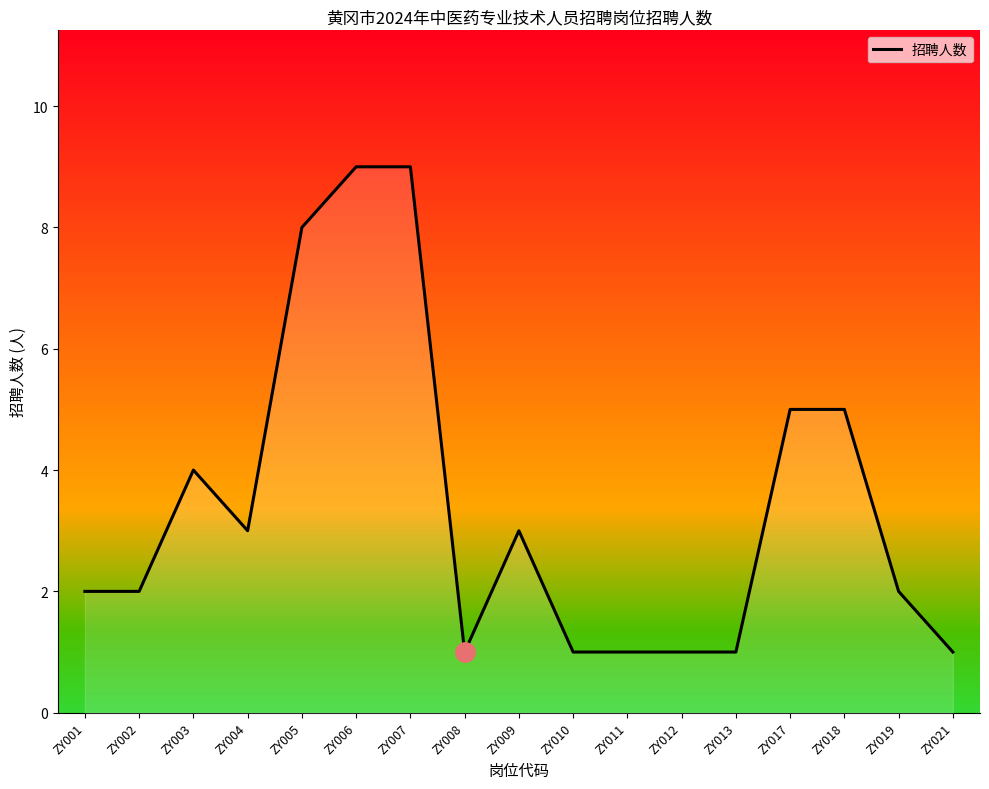

What is the difference between the values at ZY018 and ZY019?

3